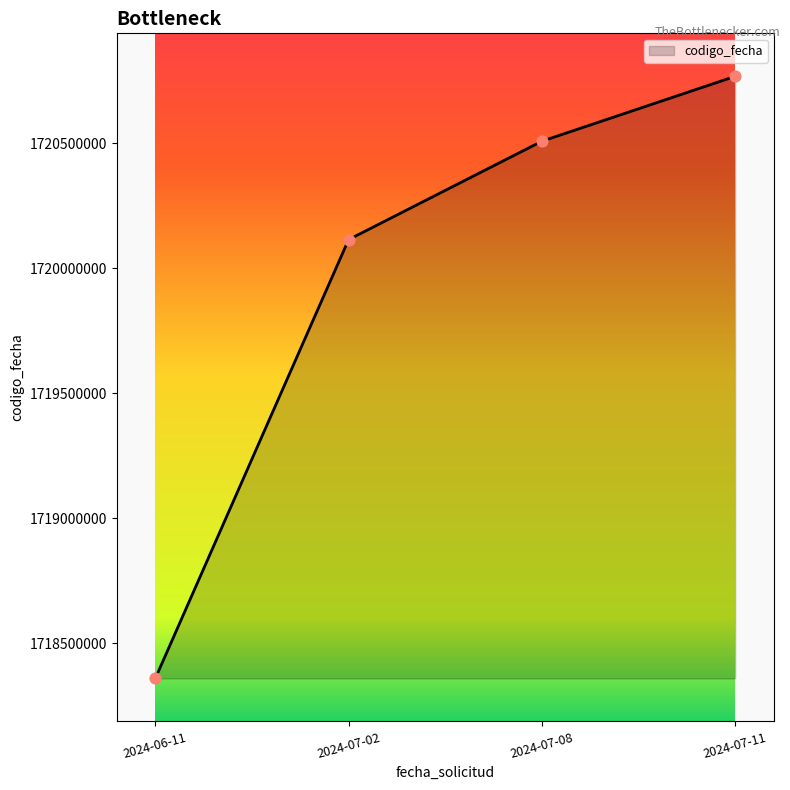

Between 2024-06-11 and 2024-07-08, which is larger?

2024-07-08